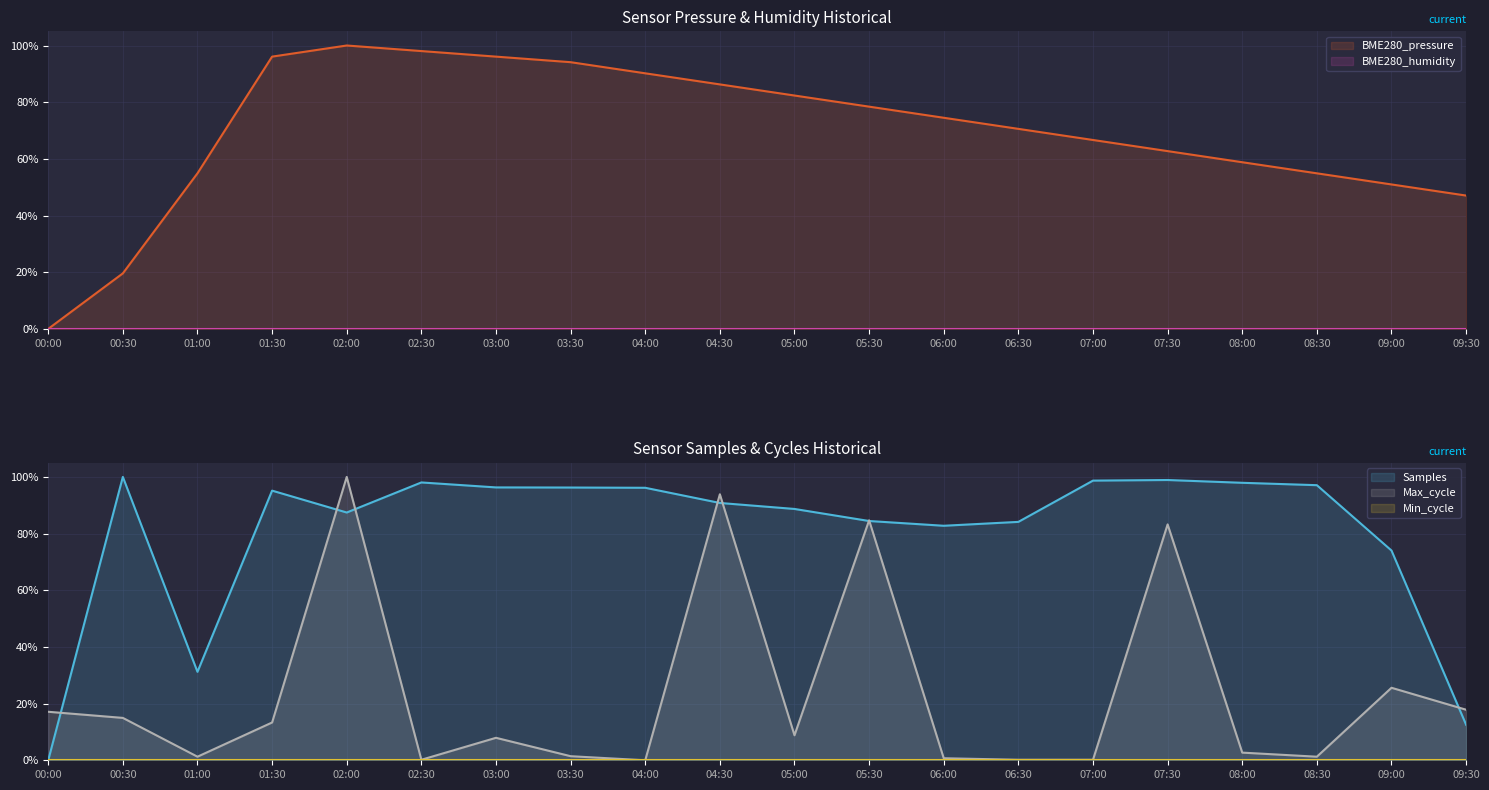

Which series has the largest total across all categories?

Samples